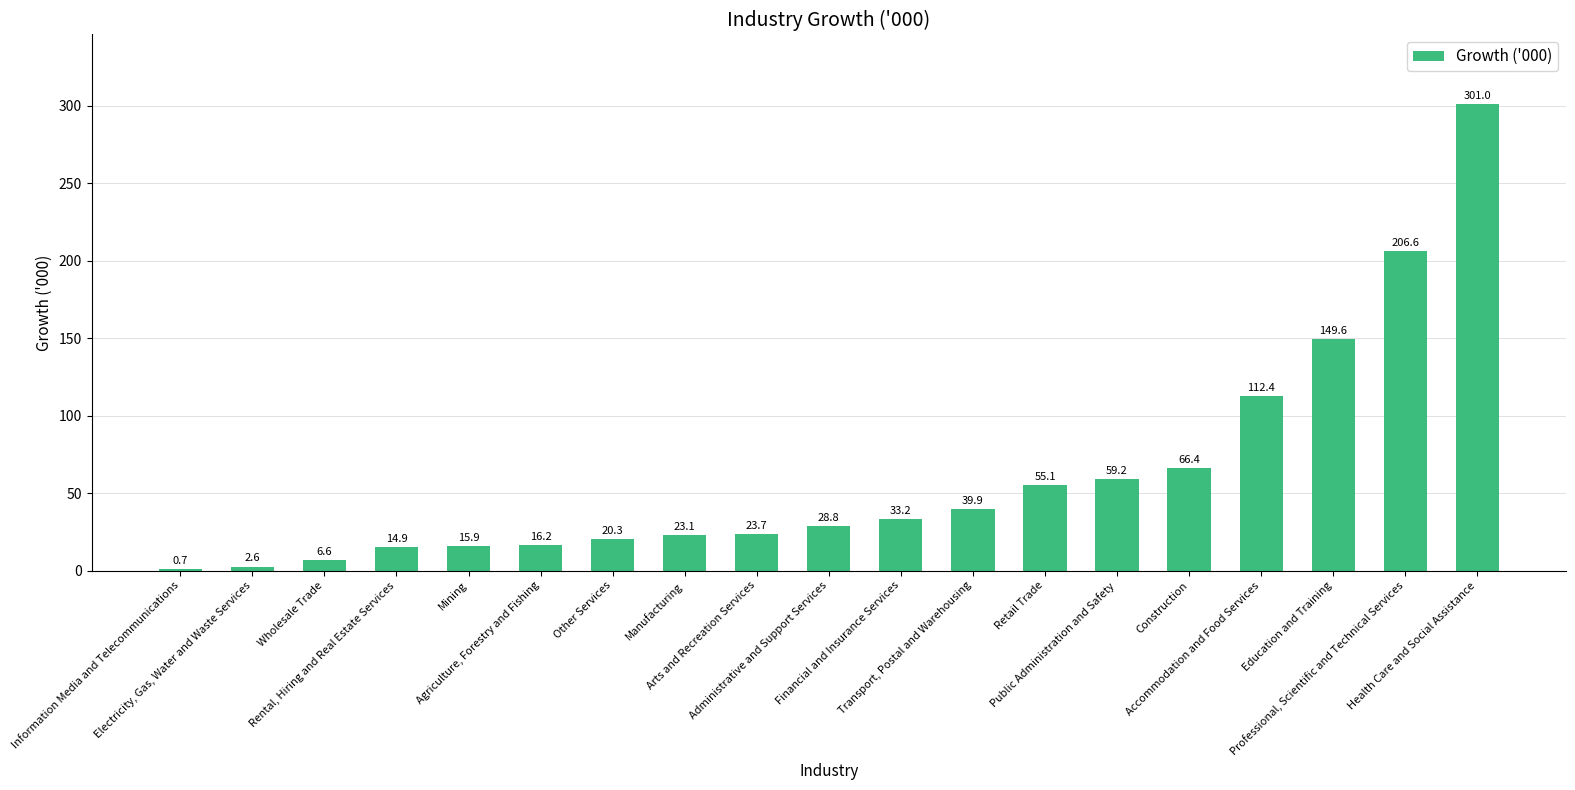

What is the sum of all values?

1176.2